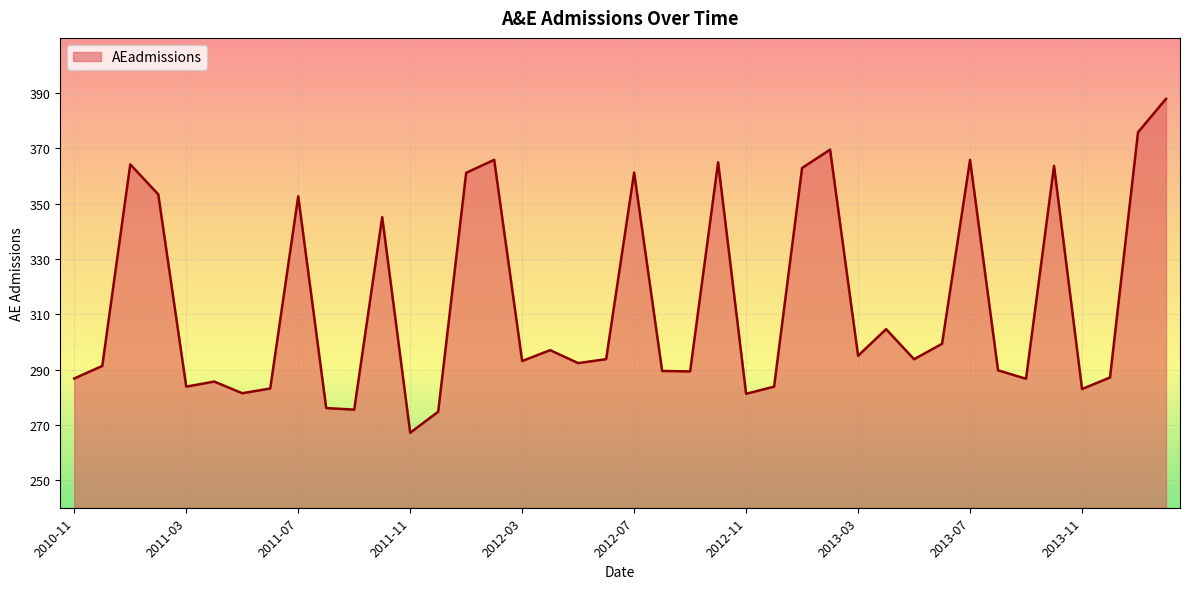

What is the difference between the maximum and minimum values?

120.8